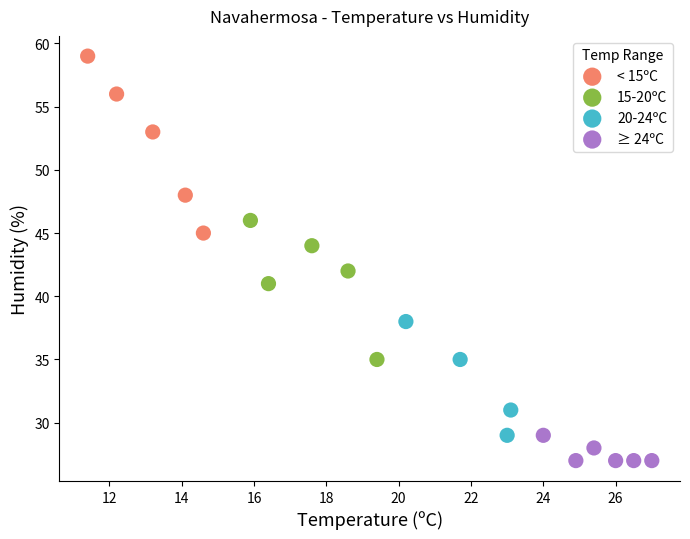

Which series reaches the maximum Y coordinate?

< 15ºC